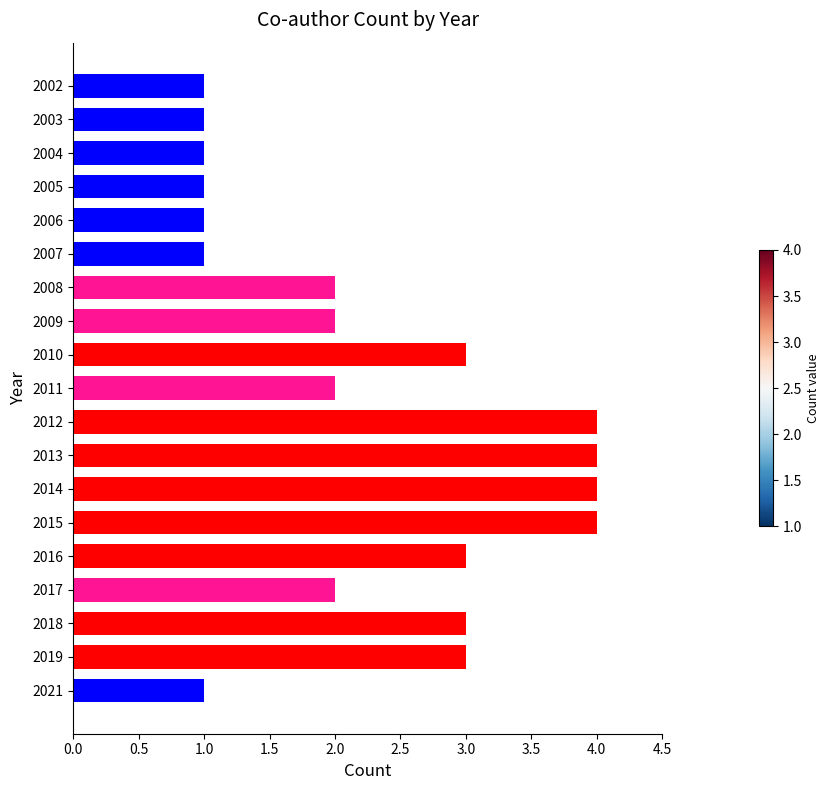

Reading bottom to top, extract all data points from this chart.

2021=1	2019=3	2018=3	2017=2	2016=3	2015=4	2014=4	2013=4	2012=4	2011=2	2010=3	2009=2	2008=2	2007=1	2006=1	2005=1	2004=1	2003=1	2002=1